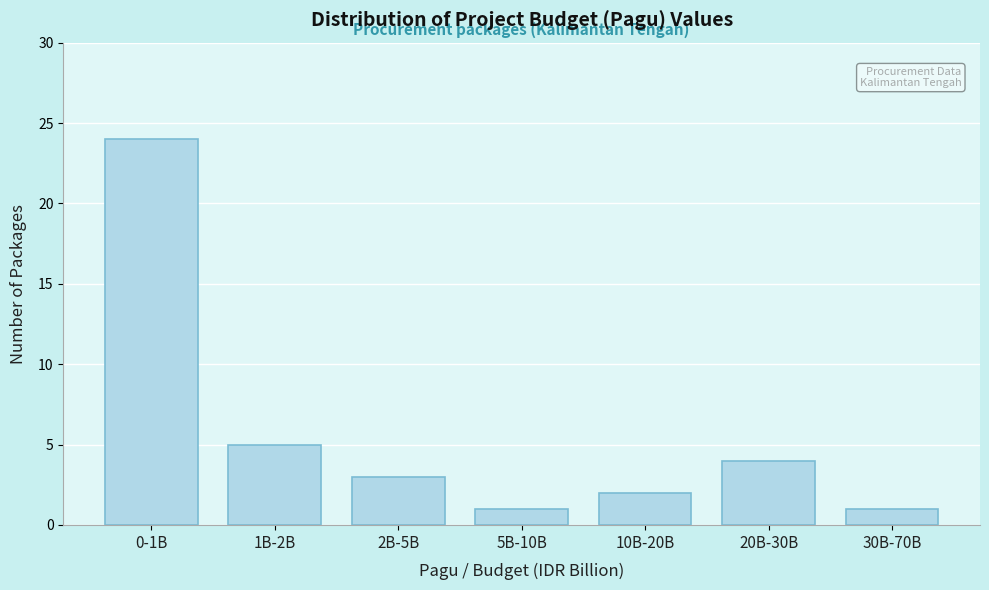

Reading right to left, transcribe all the data shown in this chart.

30B-70B=1	20B-30B=4	10B-20B=2	5B-10B=1	2B-5B=3	1B-2B=5	0-1B=24